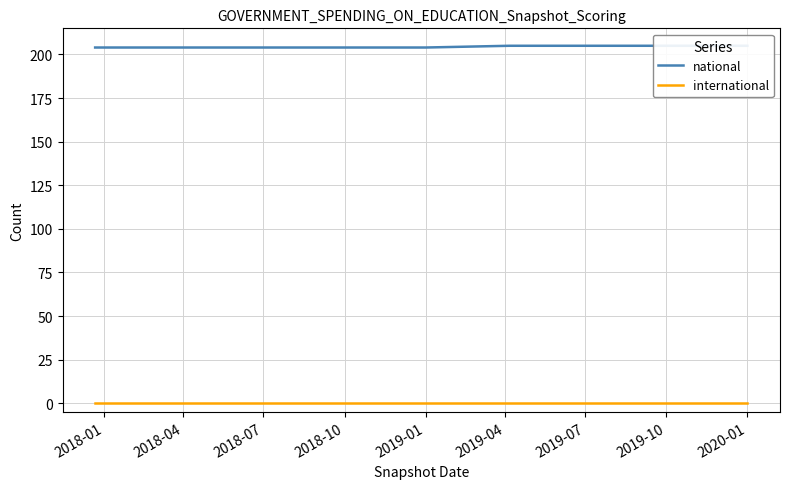

True or false: international has a value of 0 at 2018-07.

True